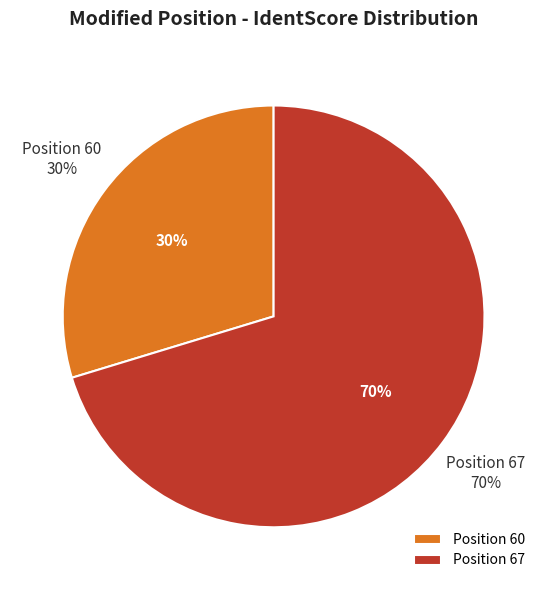

To the nearest percent, what percentage of the pie is 67?

70%